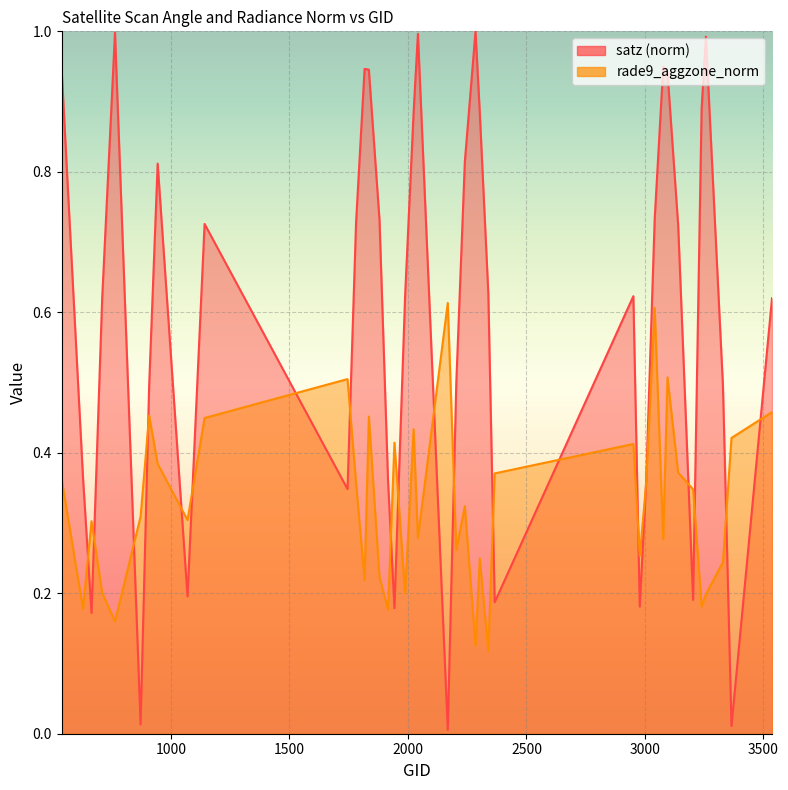

What is the value of the satz point at the 7th from the left?

0.5